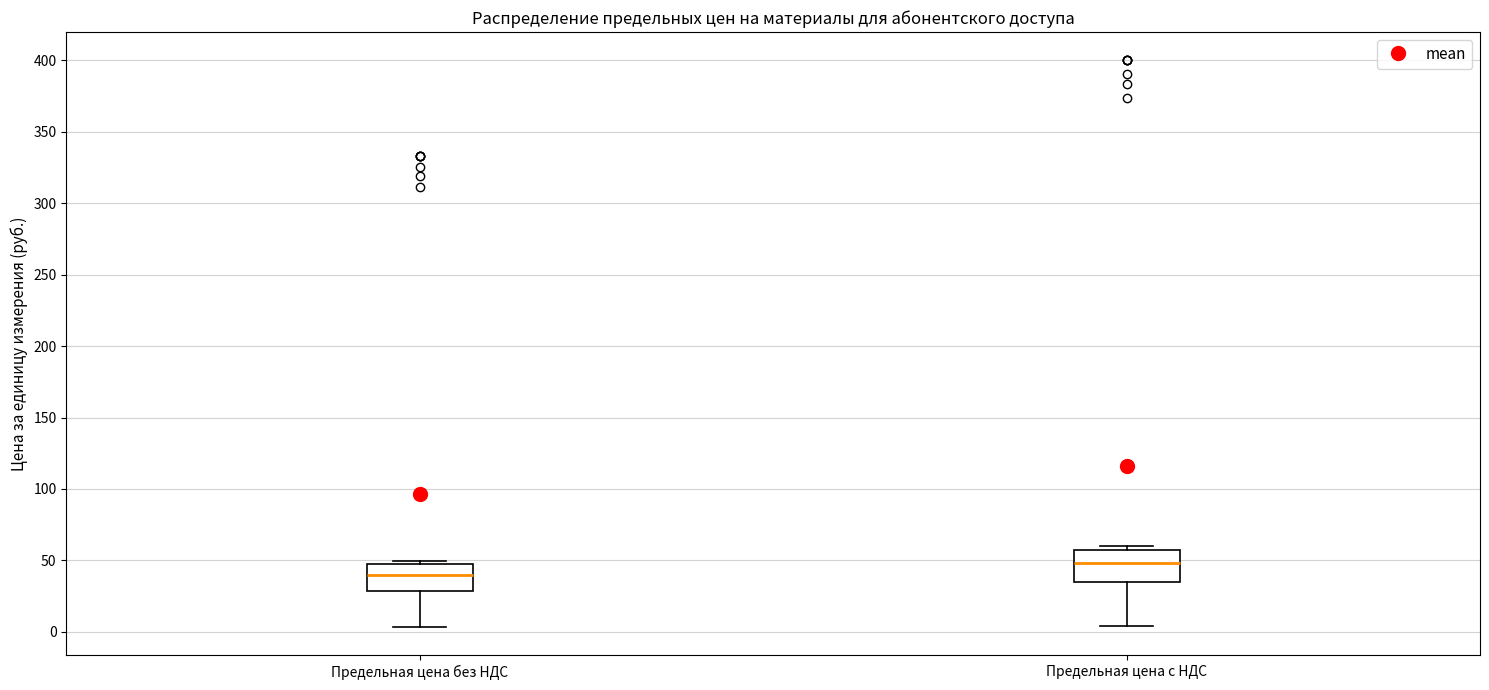

Which box's median line is the highest?

Предельная цена с НДС